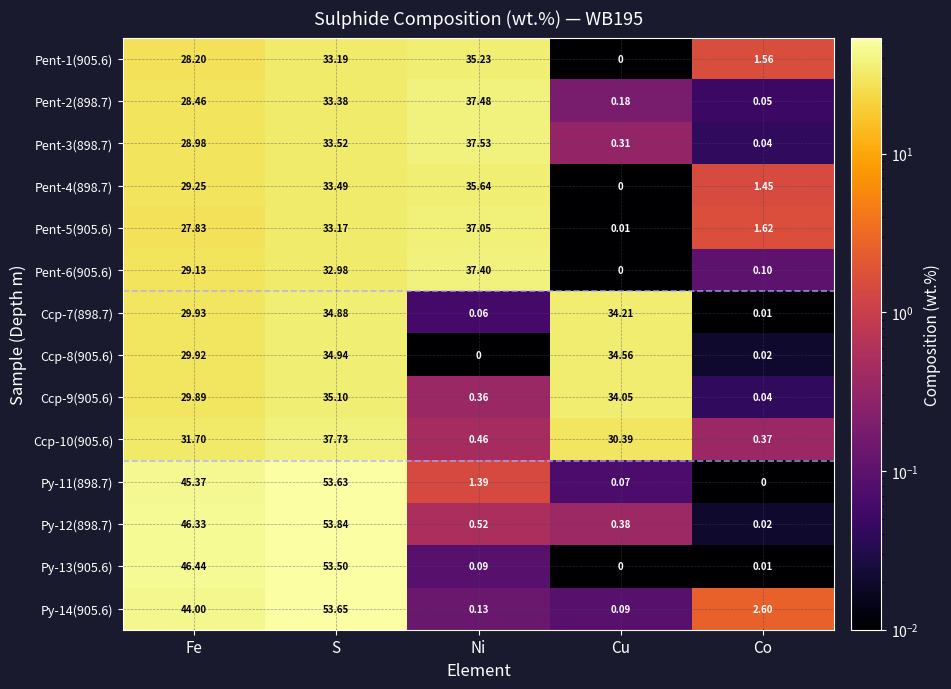

At S, list the series in order from largest to smallest.

Py-12(898.7), Py-14(905.6), Py-11(898.7), Py-13(905.6), Ccp-10(905.6), Ccp-9(905.6), Ccp-8(905.6), Ccp-7(898.7), Pent-3(898.7), Pent-4(898.7), Pent-2(898.7), Pent-1(905.6), Pent-5(905.6), Pent-6(905.6)